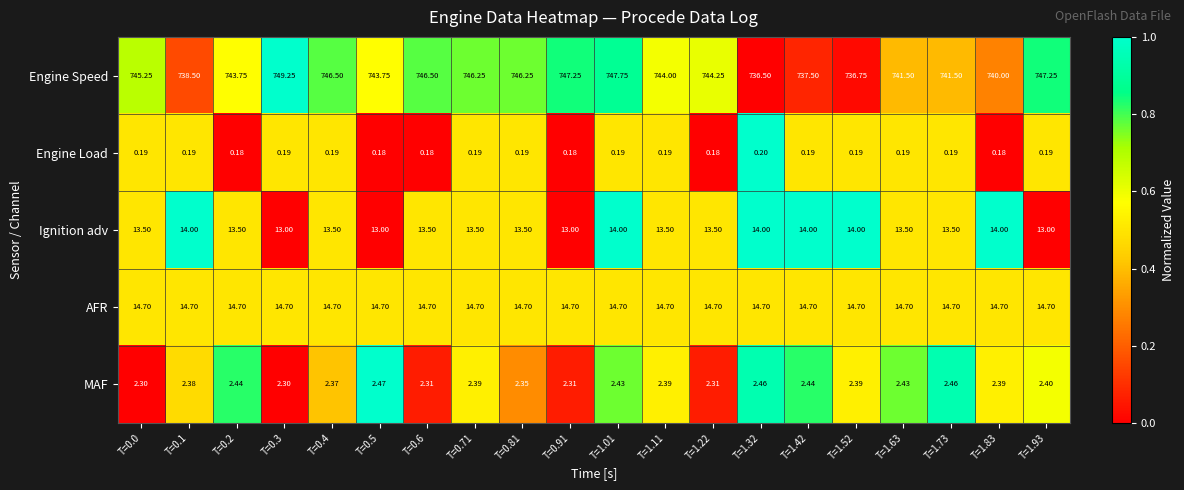

How many distinct data groups are displayed?

5